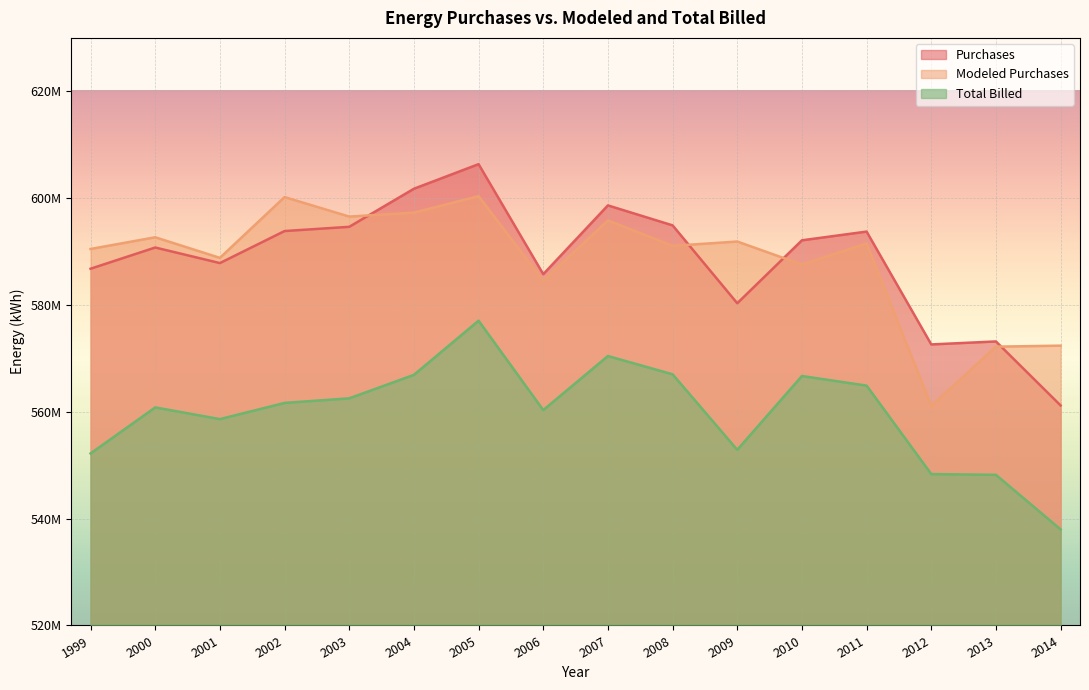

True or false: Purchases has more than 1 points higher than both neighbors.

True